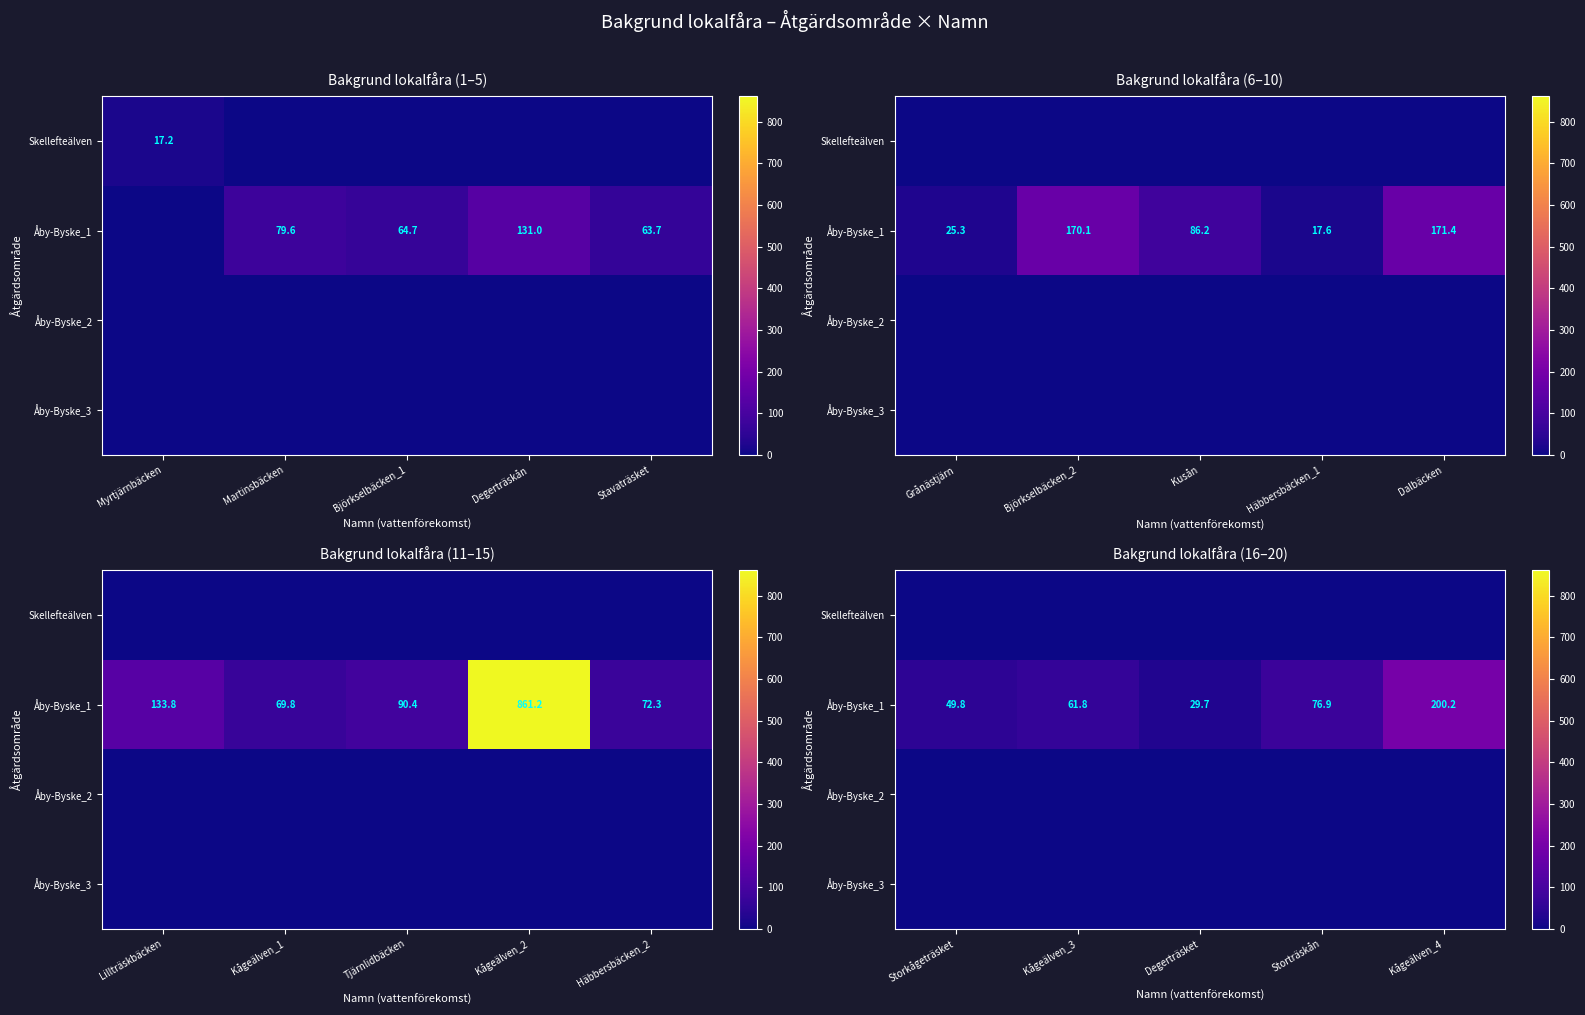

At Kågeälven_3, list the series in order from largest to smallest.

Åby-Byske_1, Skellefteälven, Åby-Byske_2, Åby-Byske_3